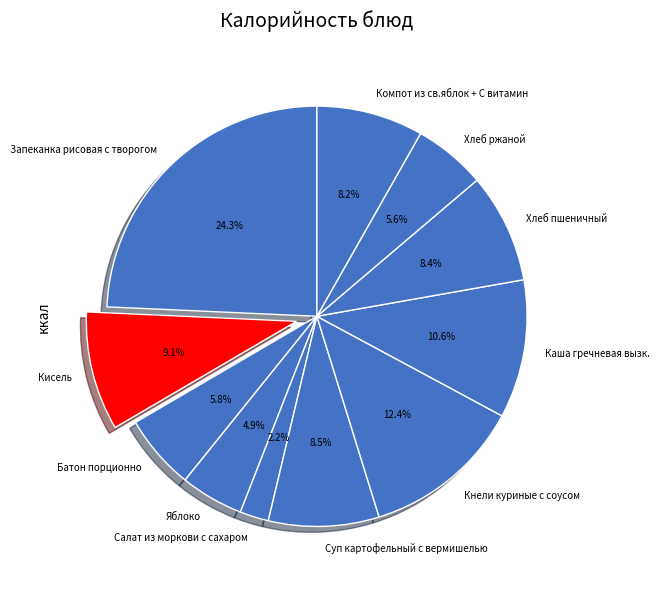

Do Хлеб ржаной and Кисель together represent more than half of the pie?

No